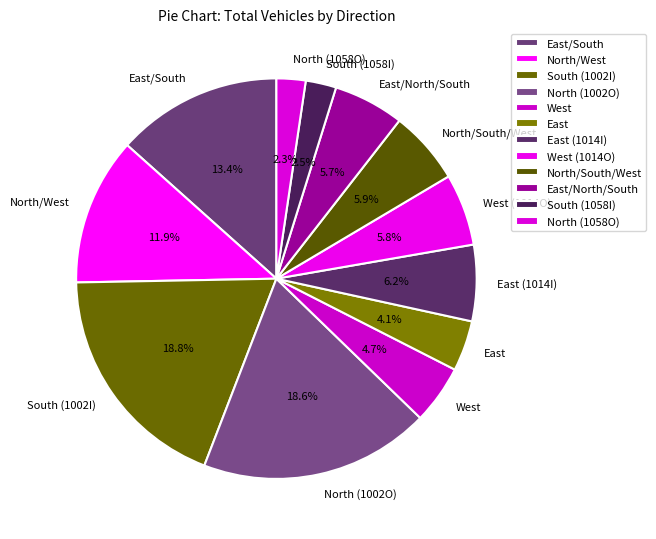

Combined, do East and East/South account for over 50%?

No